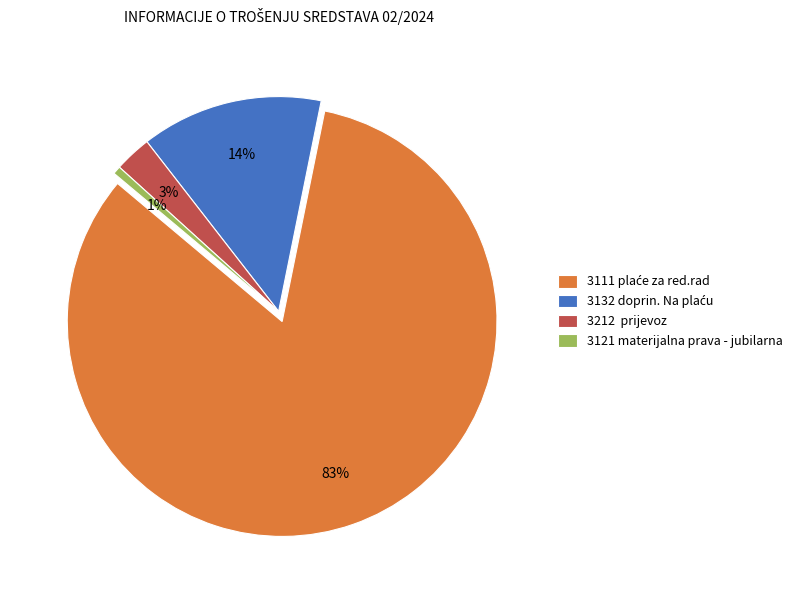

Which slice is the largest?

3111 plaće za red.rad